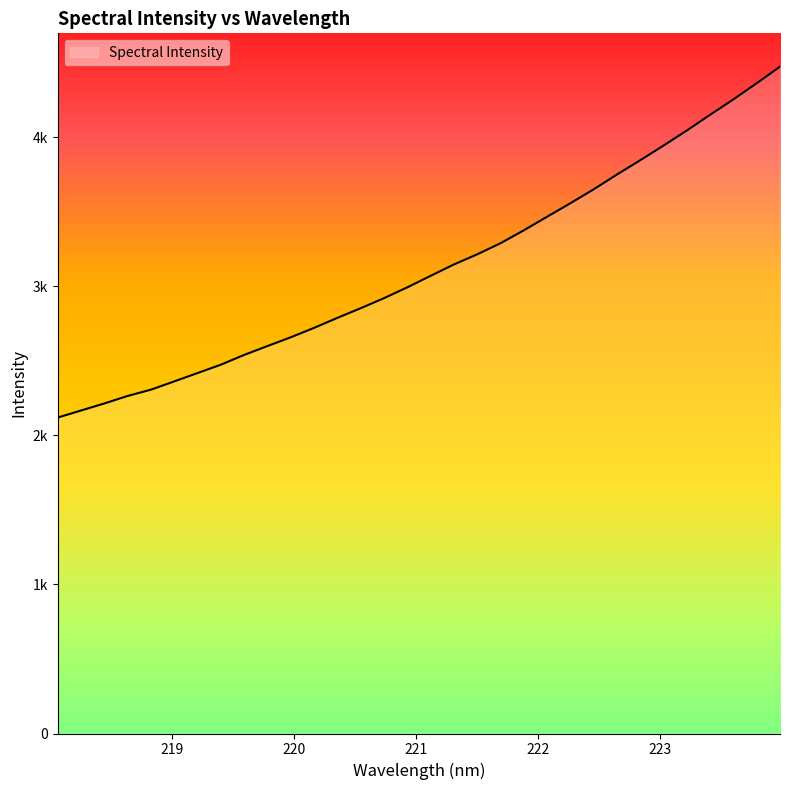

Does the chart have visible grid lines?

No